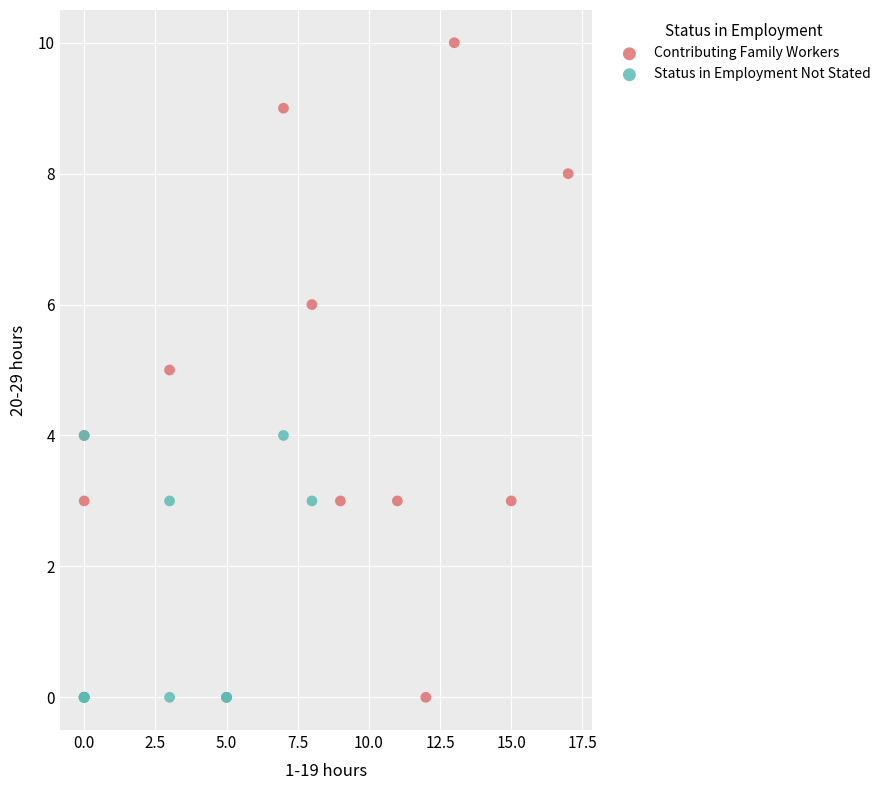

Which series has the largest Y range (max minus min)?

Contributing Family Workers